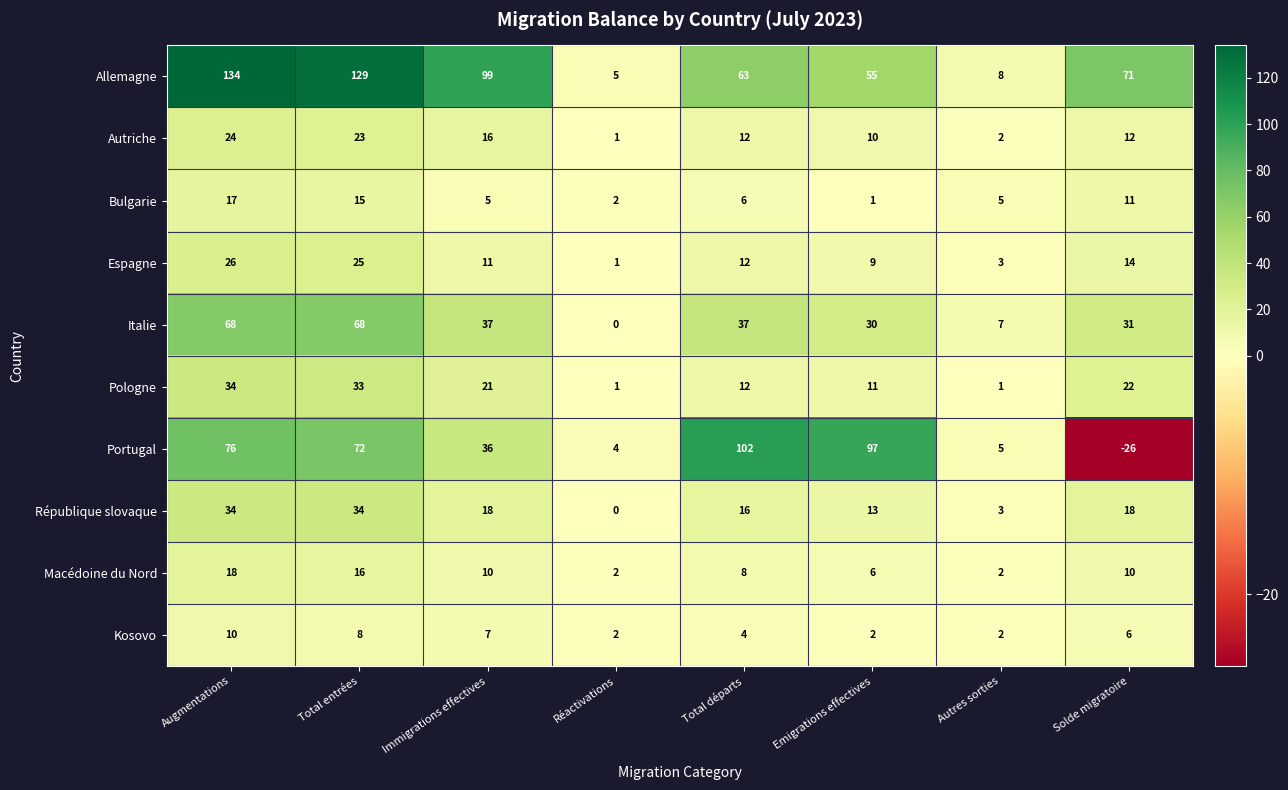

Which series has the largest total across all categories?

Allemagne